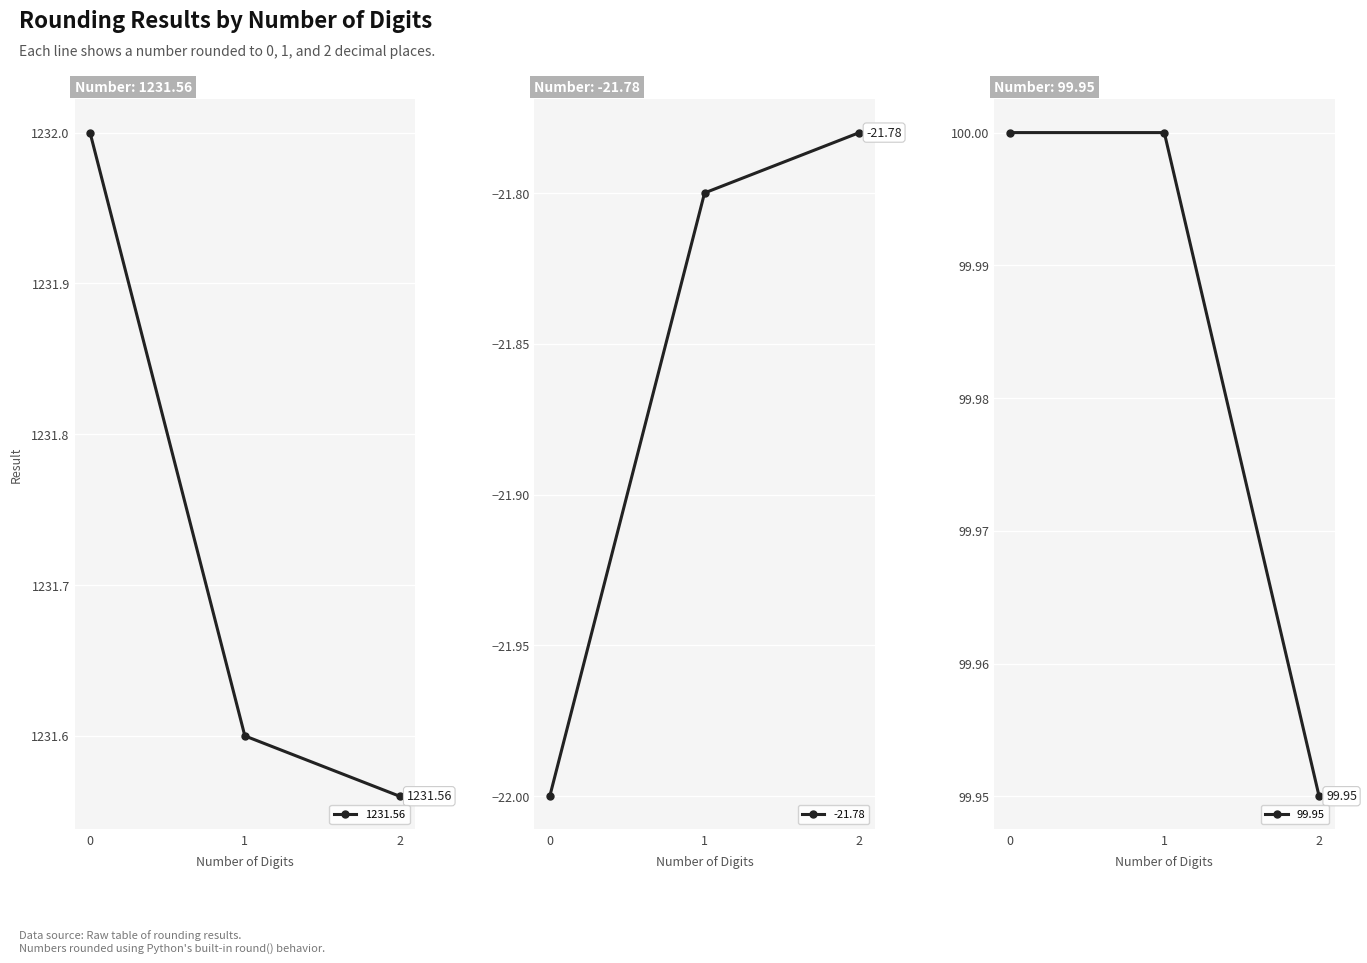

Is it true that 1231.56 equals -29.2 at 1?

False